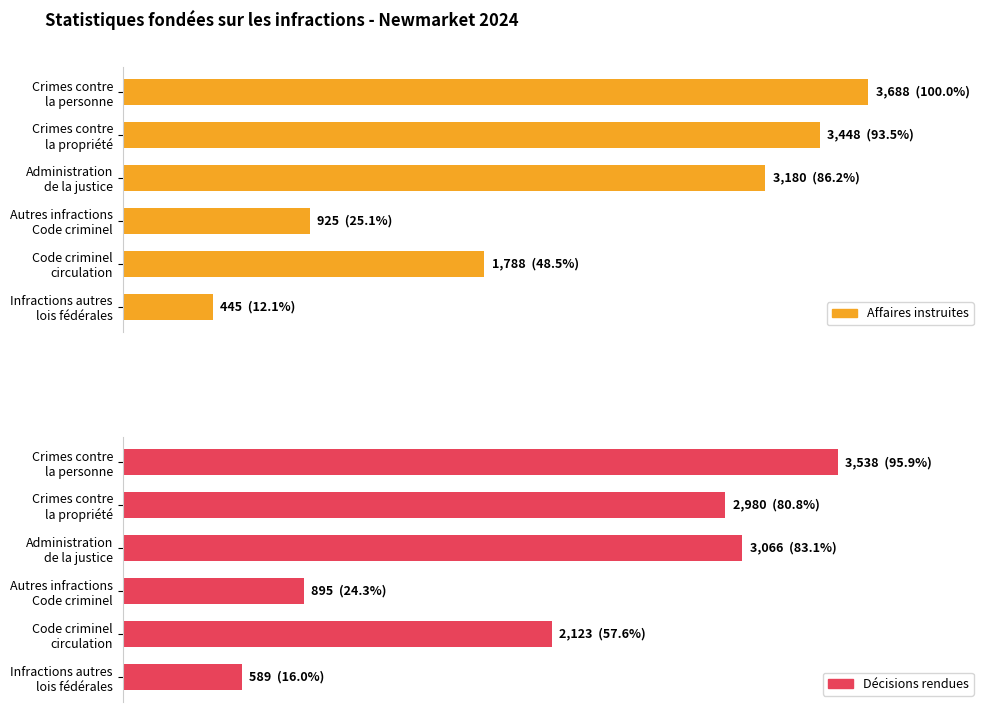

What is the sum of all Affaires instruites values?

13474